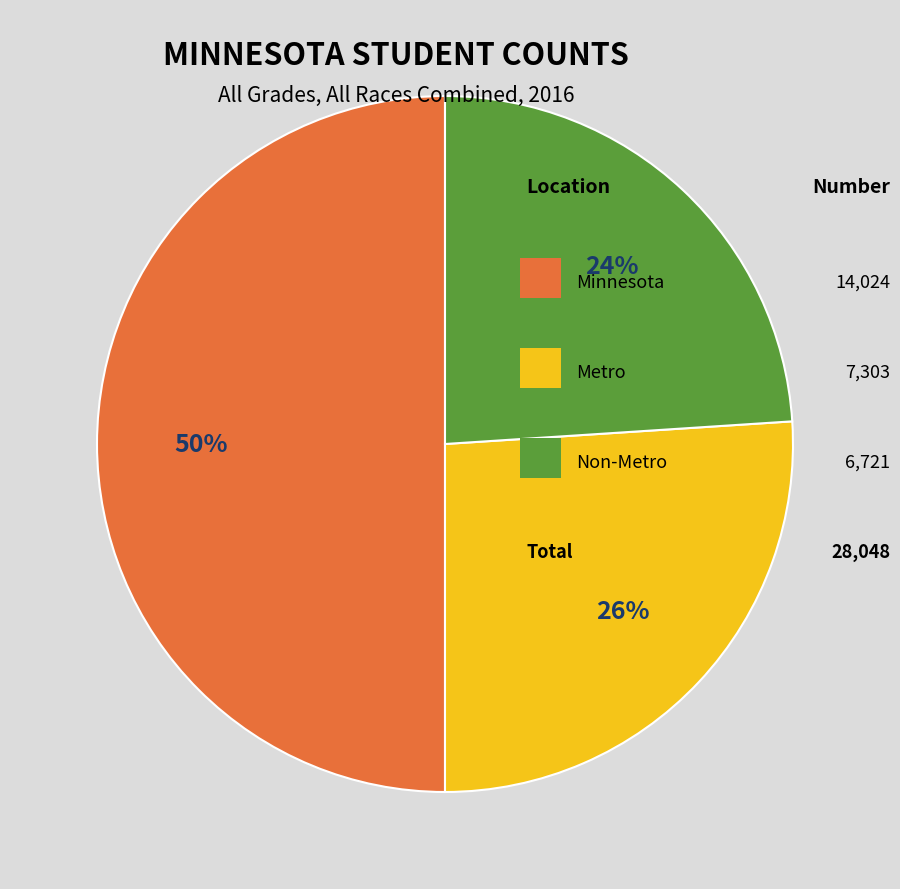

To the nearest percent, what is the difference between the largest and smallest slice percentages?

26%